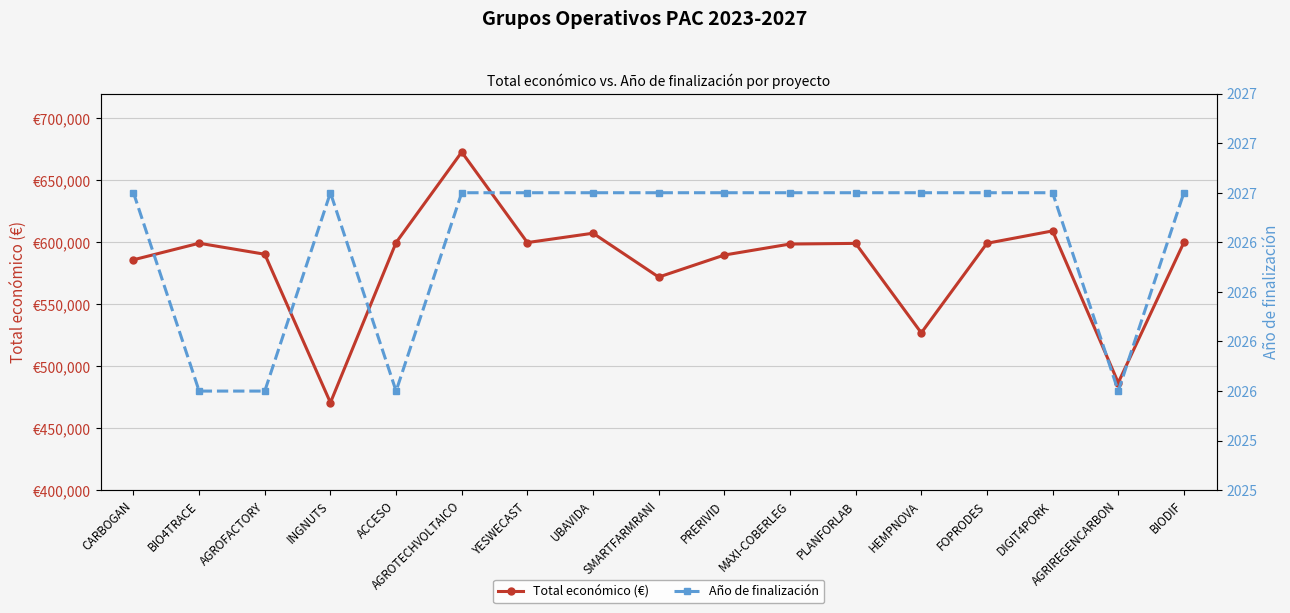

True or false: Año de finalización and Total económico (€) cross at least once.

False